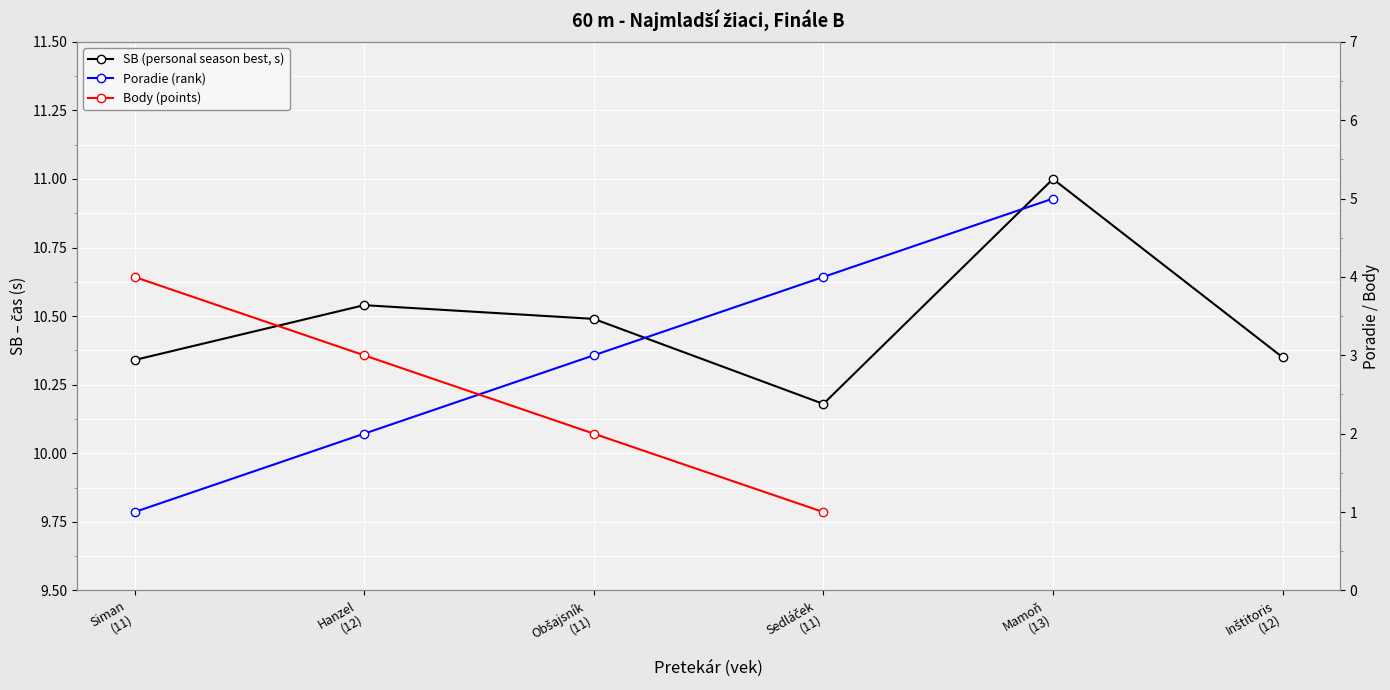

What is the difference between the maximum and minimum values in the SB (personal season best, s) series?

0.8